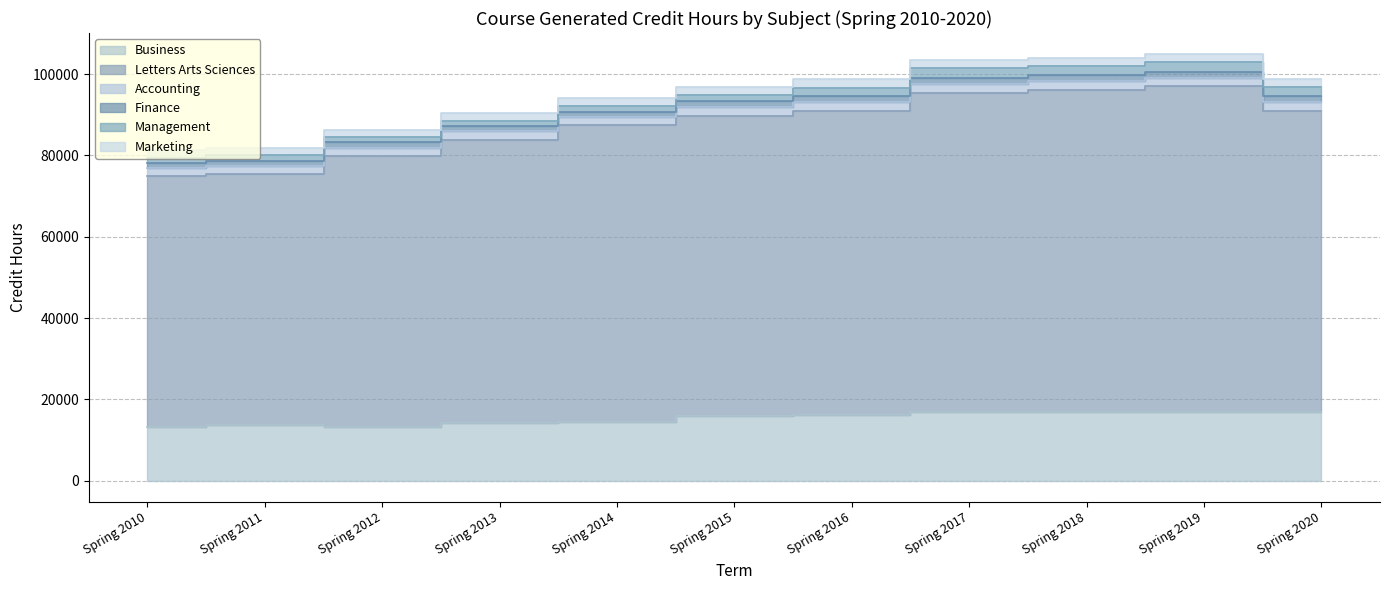

What is the greatest value displayed?

79922.0